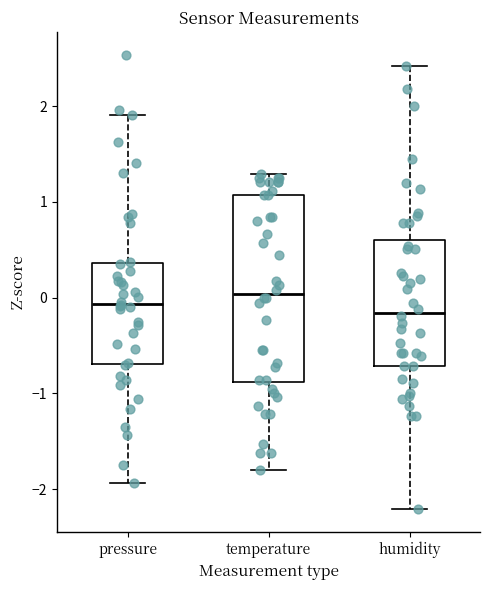

Comparing the boxes themselves (not the whiskers), which one is the tallest?

temperature